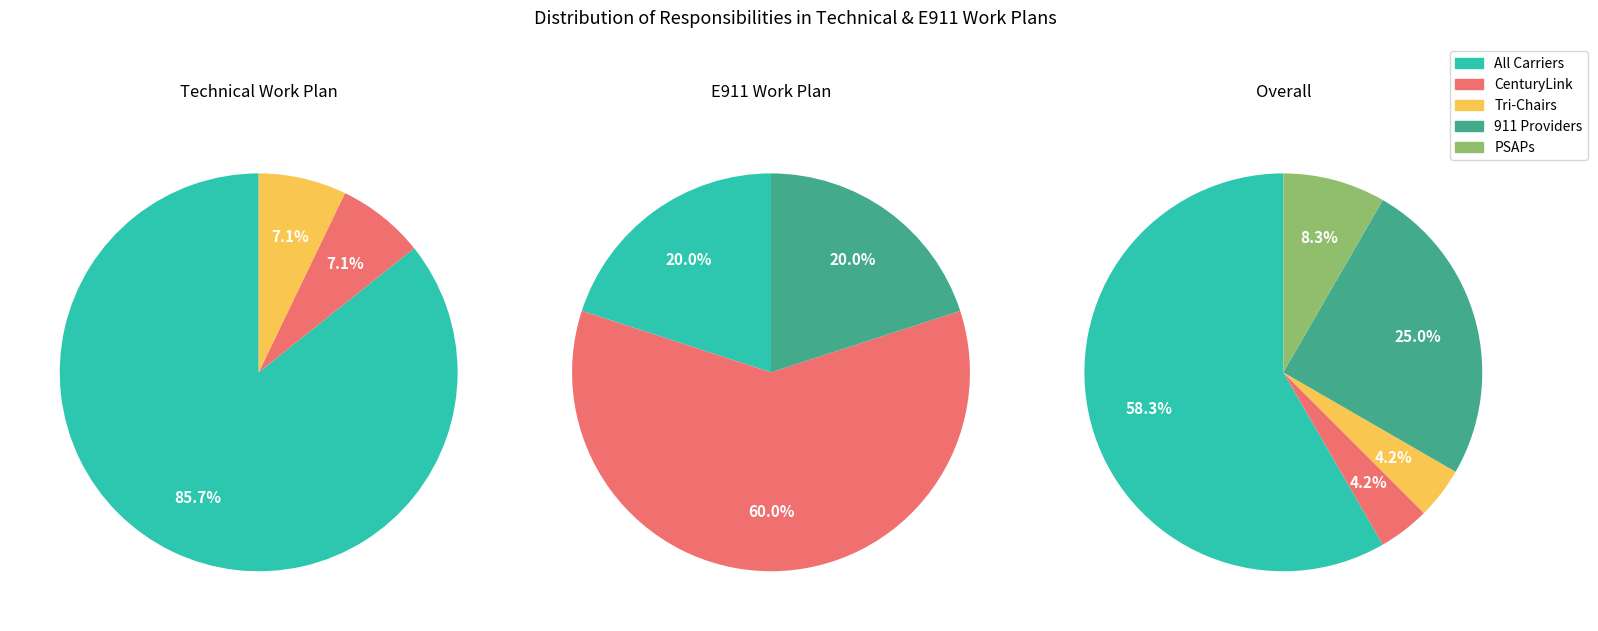

Rank the categories by value from lowest to highest.

CenturyLink, Tri-Chairs, PSAPs, 911 Providers, All Carriers